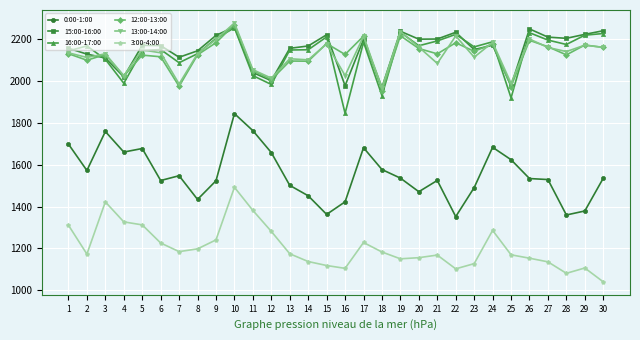

What are all the series names shown in the legend?

0:00-1:00, 15:00-16:00, 16:00-17:00, 12:00-13:00, 13:00-14:00, 3:00-4:00